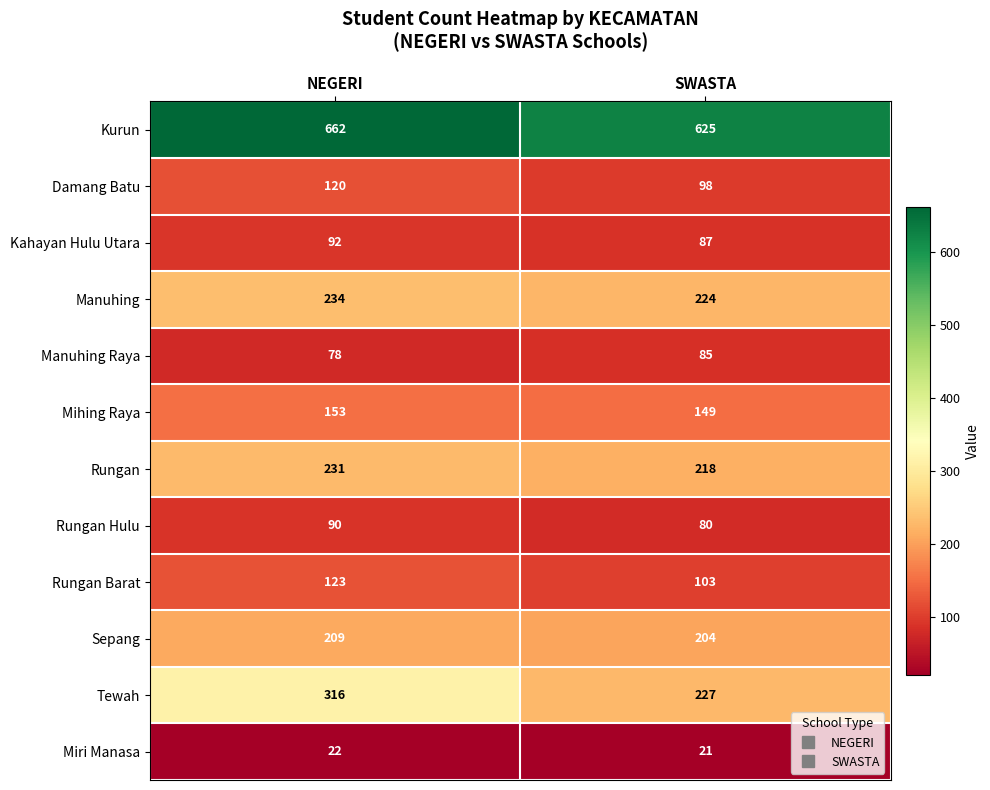

What value does the Tewah series have at SWASTA, to the nearest 10?

230